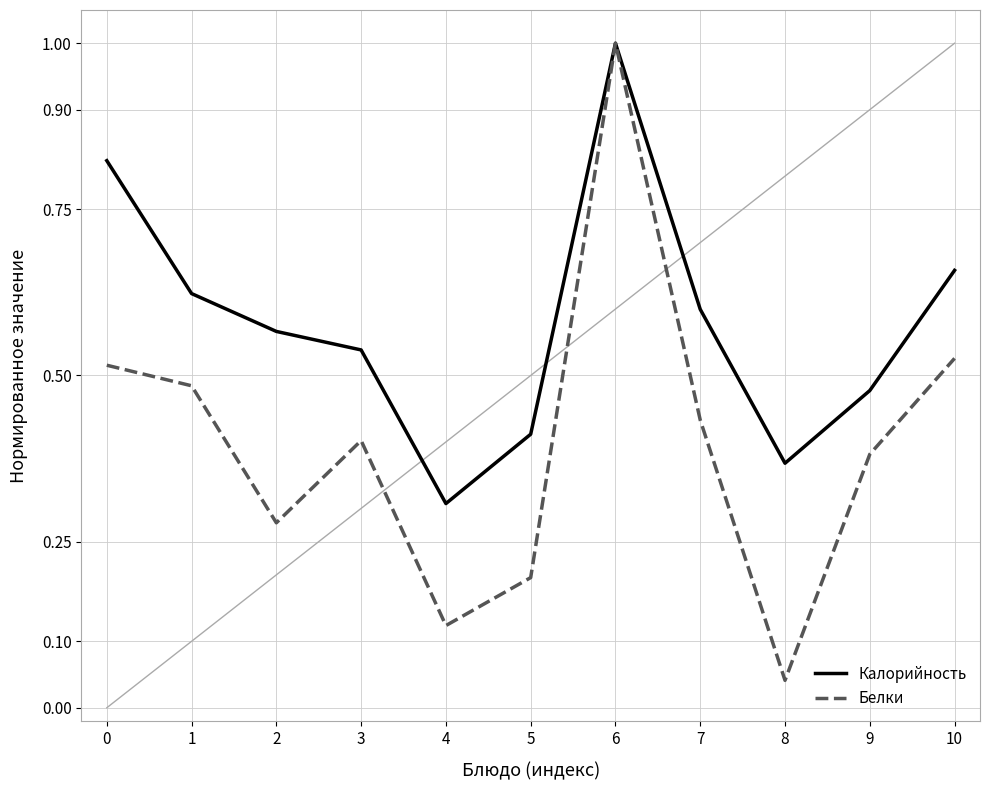

At which label is Калорийность closest to 0?

4